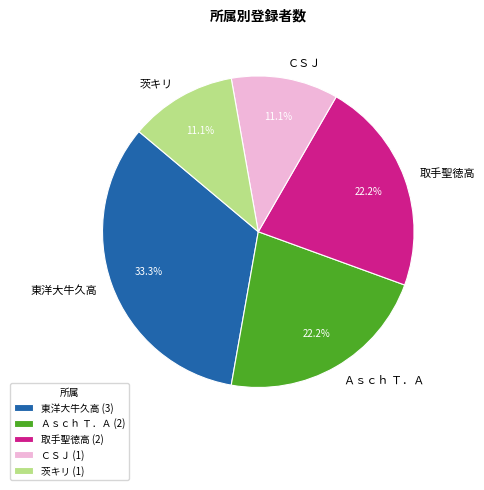

Approximately how many times larger is the value at Ａｓｃｈ Ｔ．Ａ compared to ＣＳＪ?

2.0